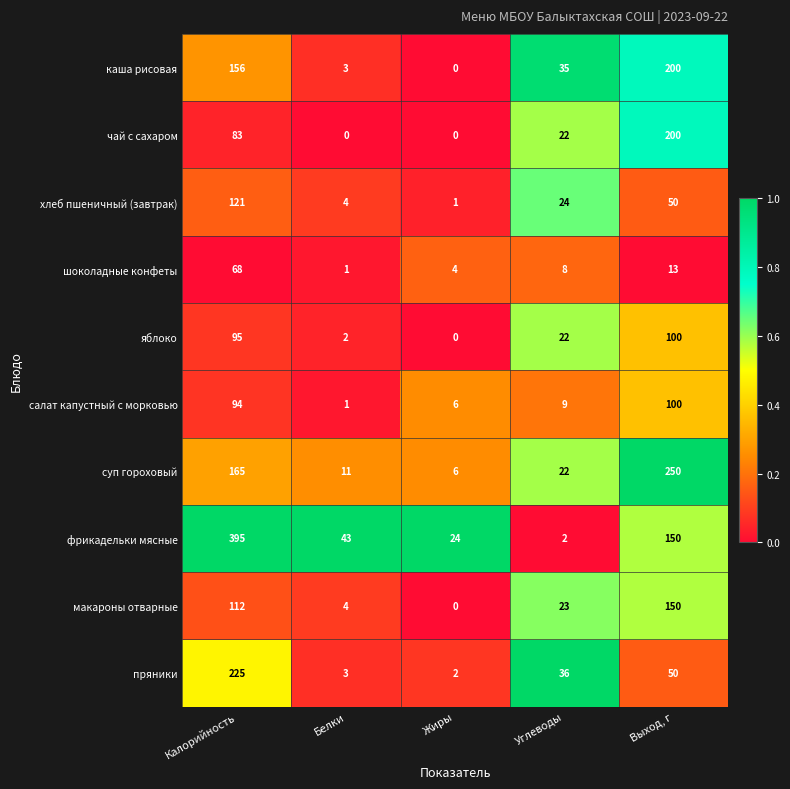

Which series changed the most between Белки and Выход, г?

суп гороховый